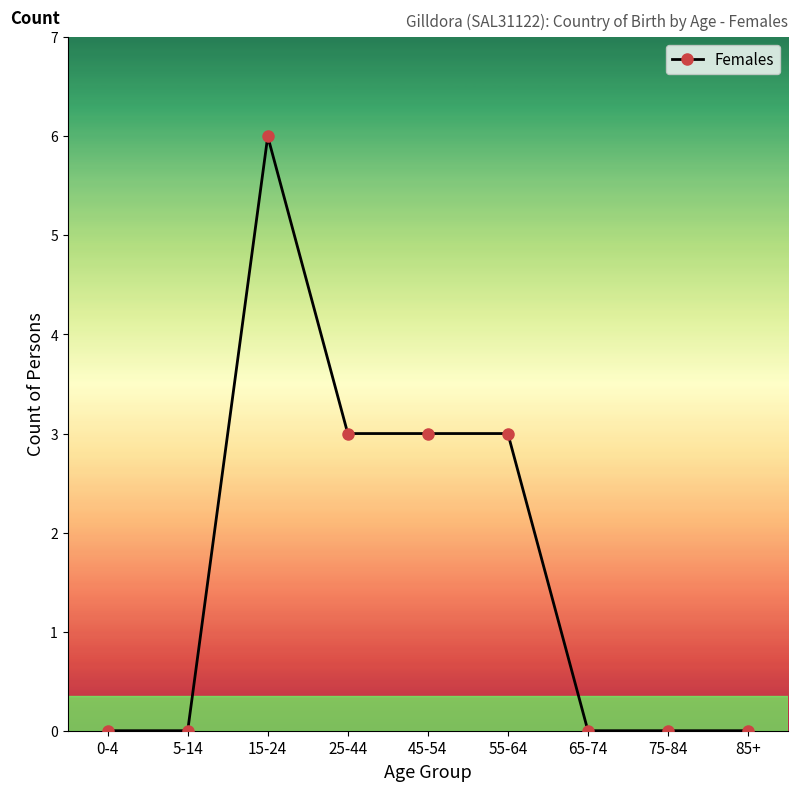

Is this an area chart (filled region under the line)?

No